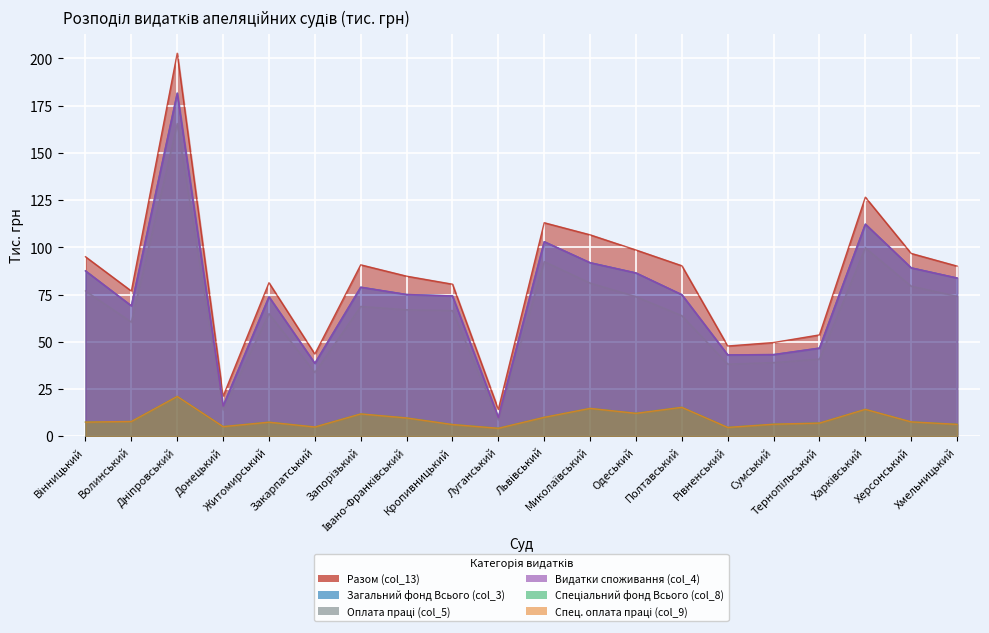

List the series in order of their peak value, lowest first.

Спеціальний фонд Всього (col_8), Спец. оплата праці (col_9), Оплата праці (col_5), Загальний фонд Всього (col_3), Видатки споживання (col_4), Разом (col_13)